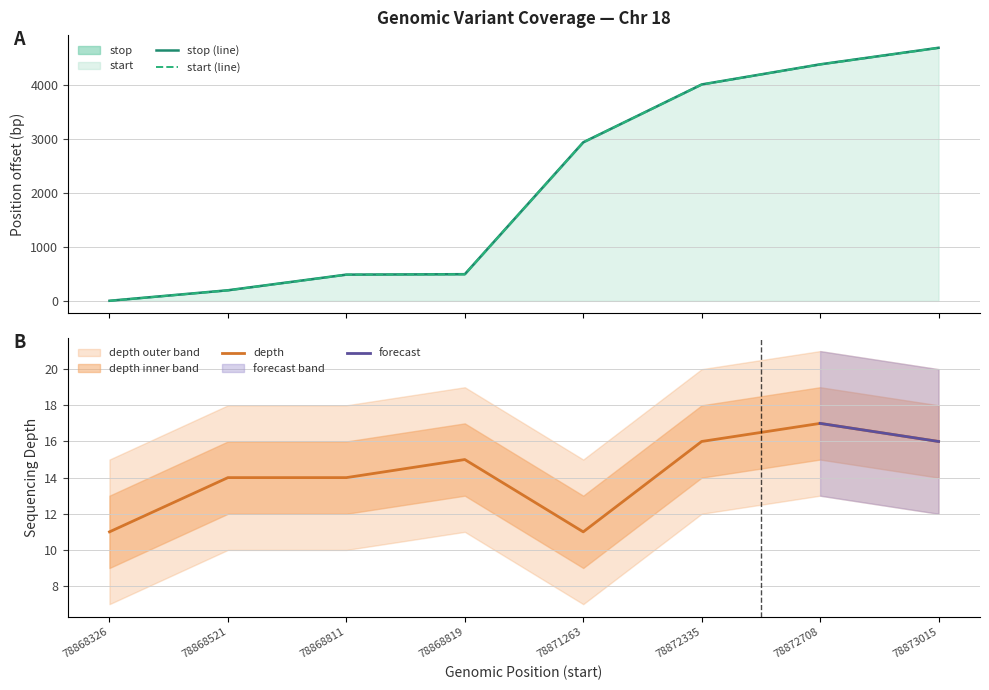

True or false: depth has a value of 23 at 78868521.

False